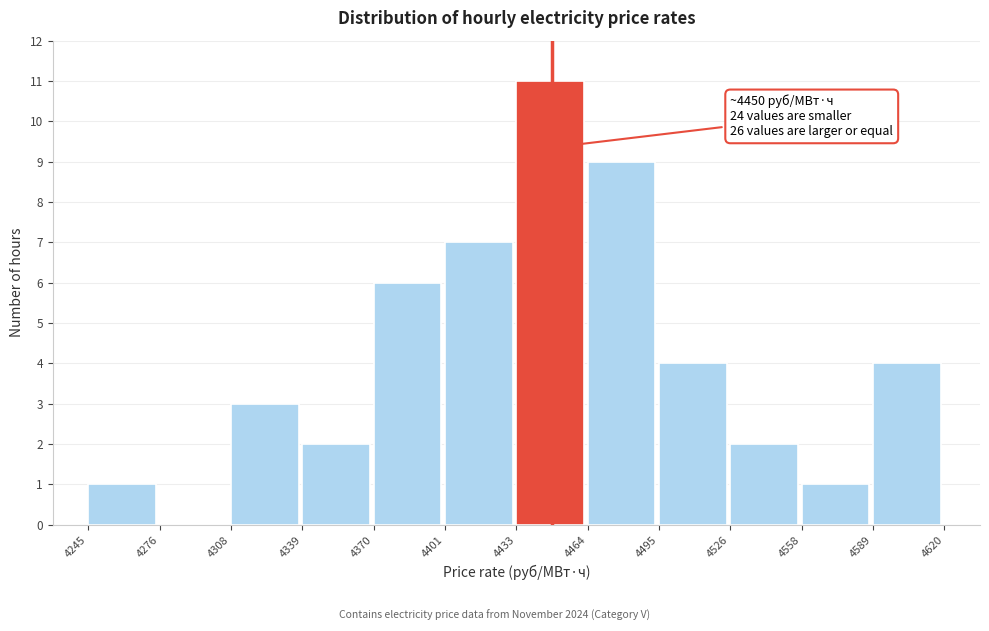

Over which range of the x-axis is the bar tallest?

4433 to 4464